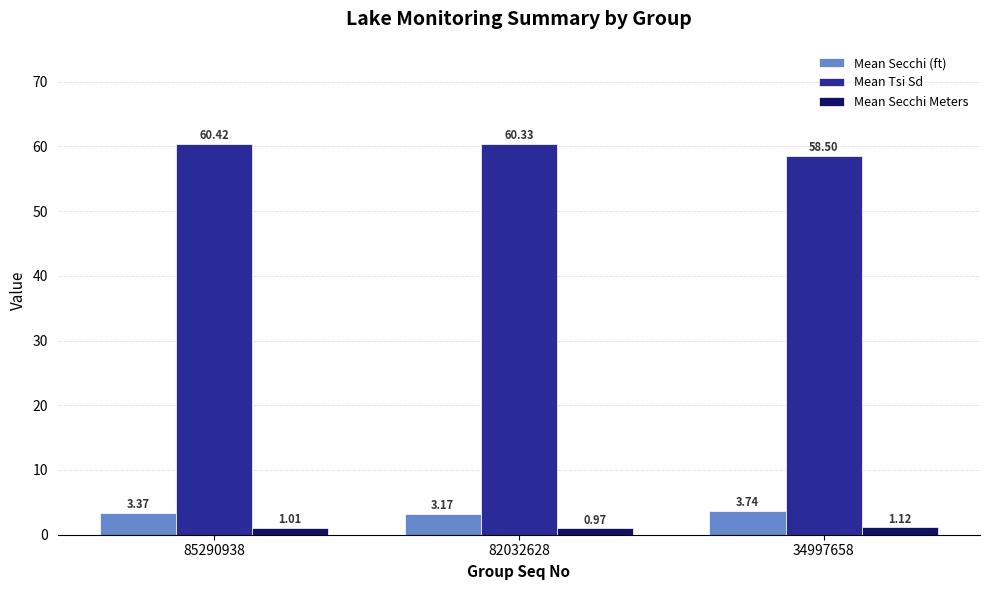

At which label does Mean Tsi Sd first exceed 60?

85290938